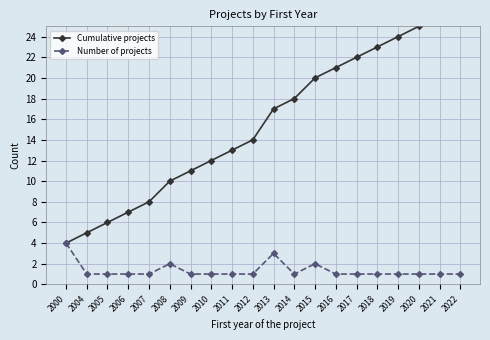

How many lines are shown in the chart?

2